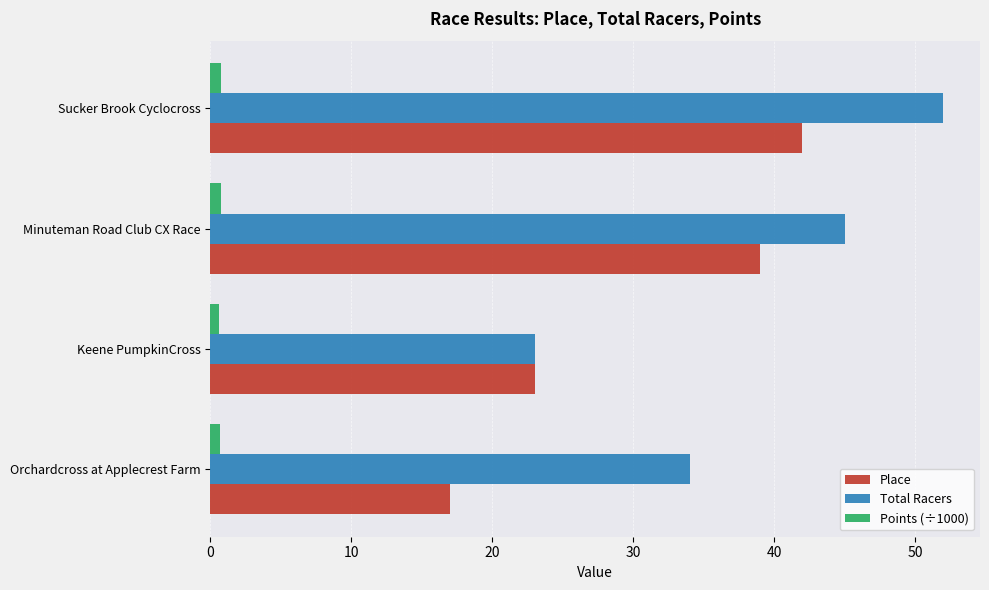

Rank the series by their maximum value, from lowest to highest.

Points (÷1000), Place, Total Racers